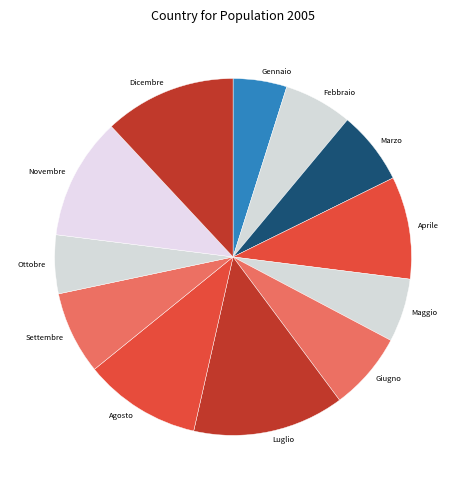

Which category has the biggest portion of the pie?

Luglio